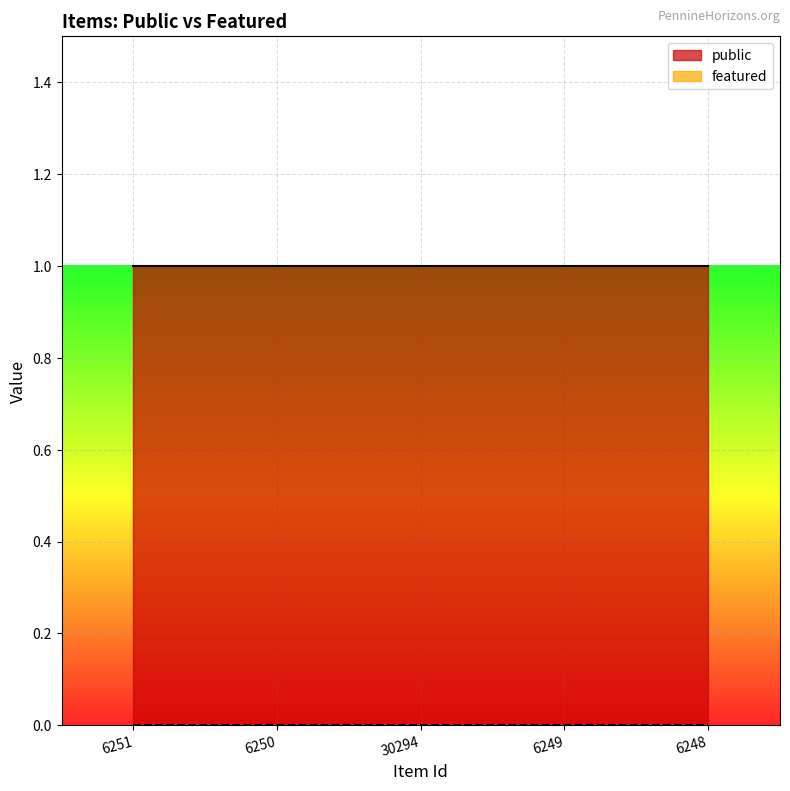

True or false: featured and public cross at least once.

False